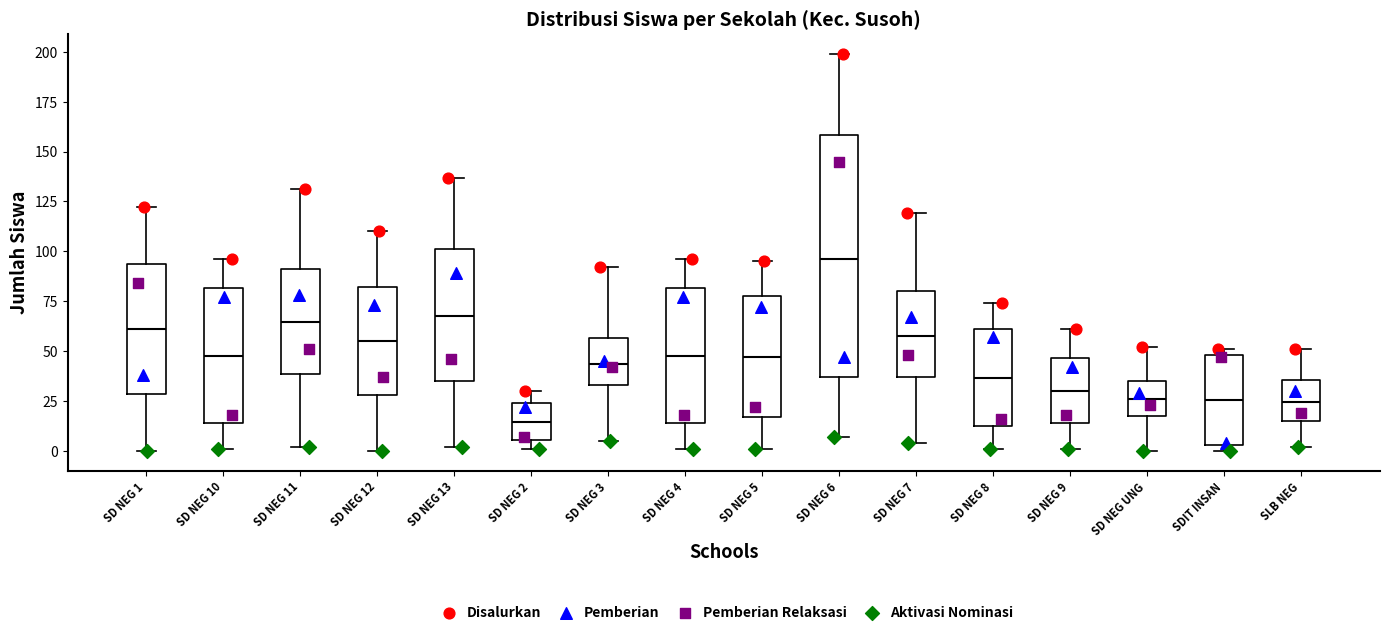

Which box has the highest median line?

SD NEG 6